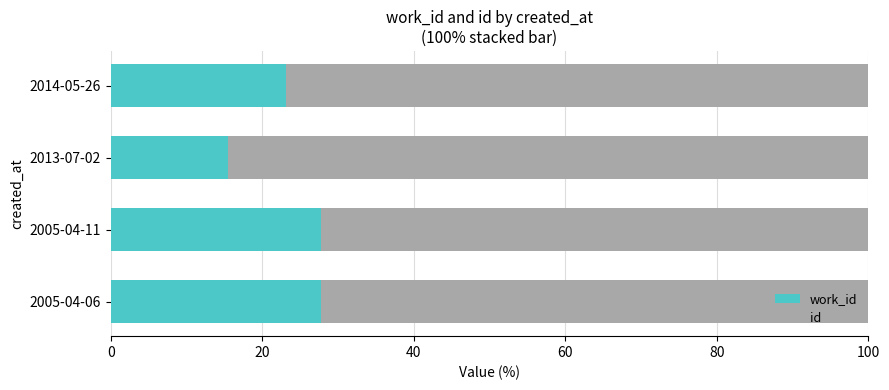

What is the total value across all series at 2005-04-11?

100.0